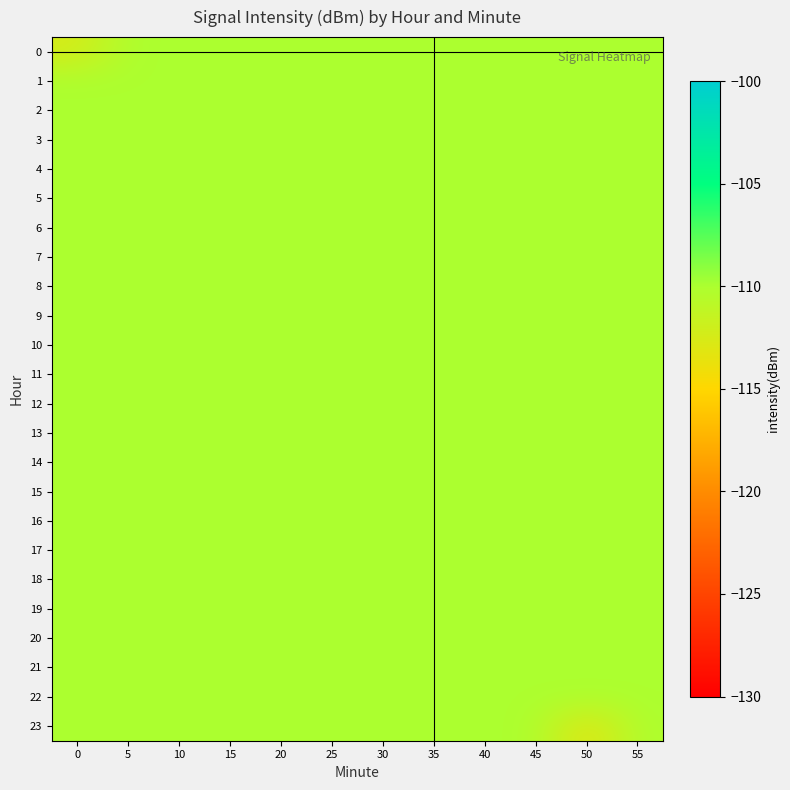

What is the smallest value displayed?

-113.5